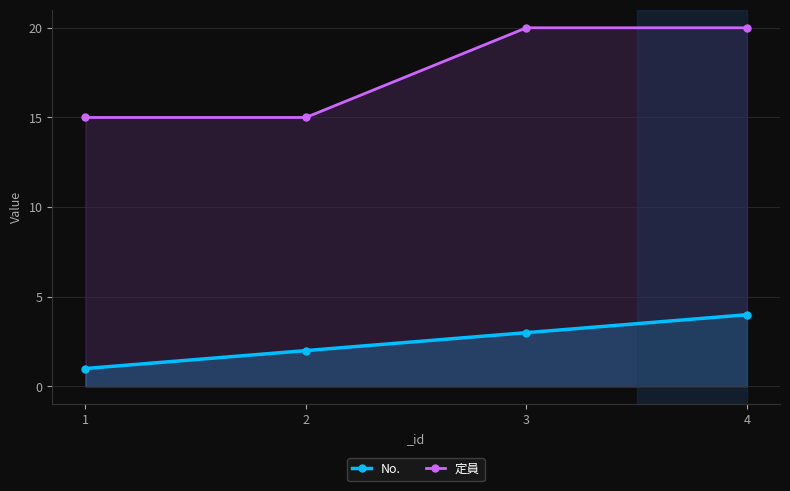

True or false: 定員 and No. cross at least once.

False